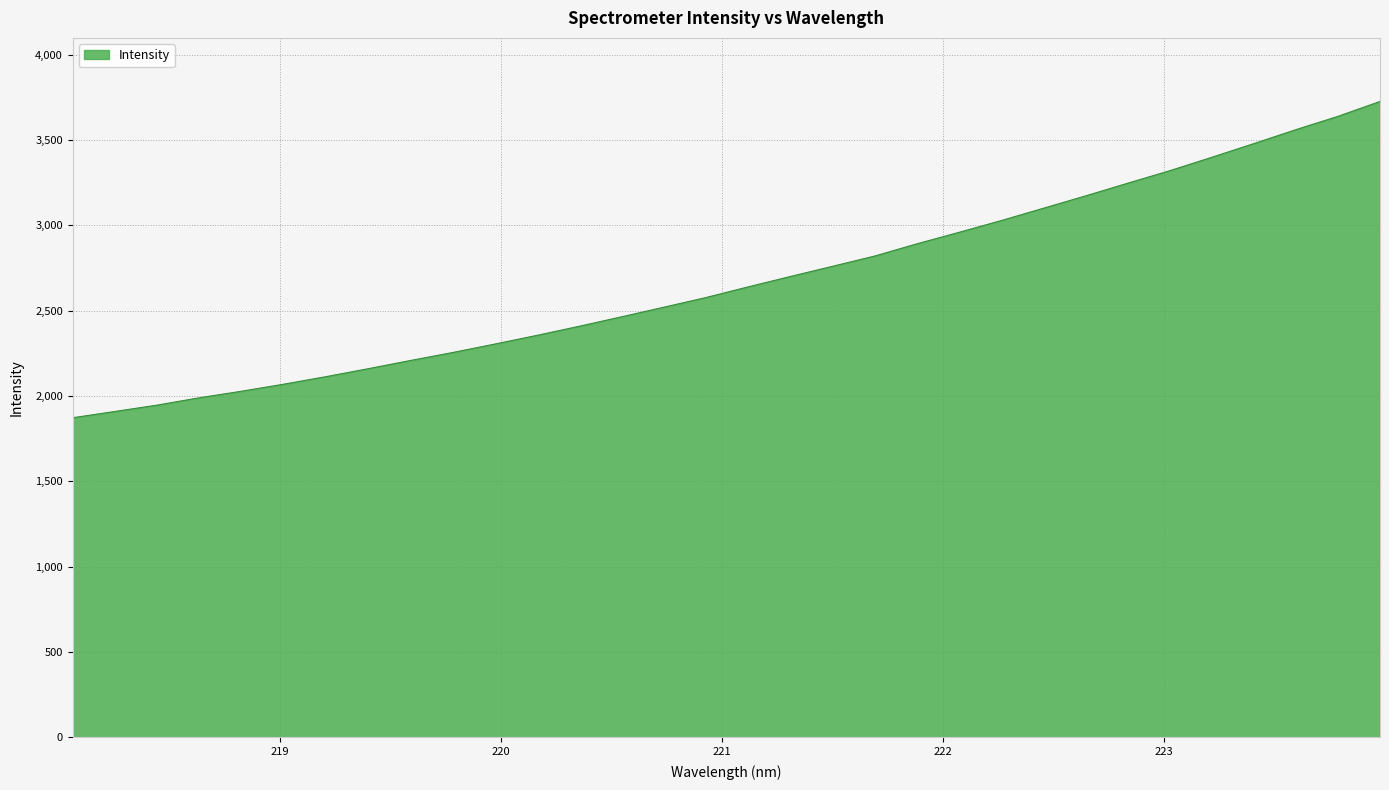

True or false: the data has more than 2 interior local peaks.

False